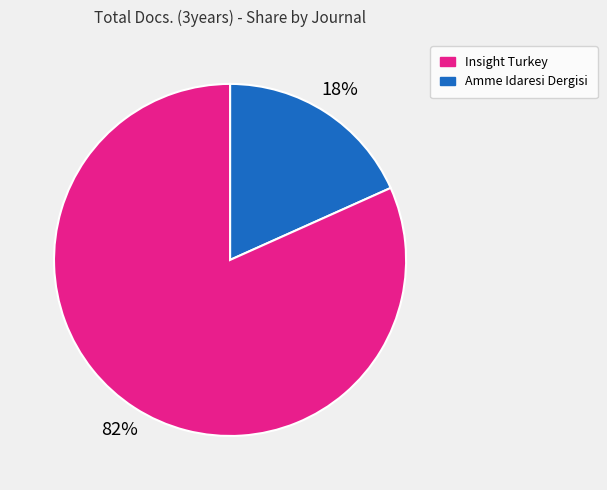

Is there a majority slice in this chart?

Yes